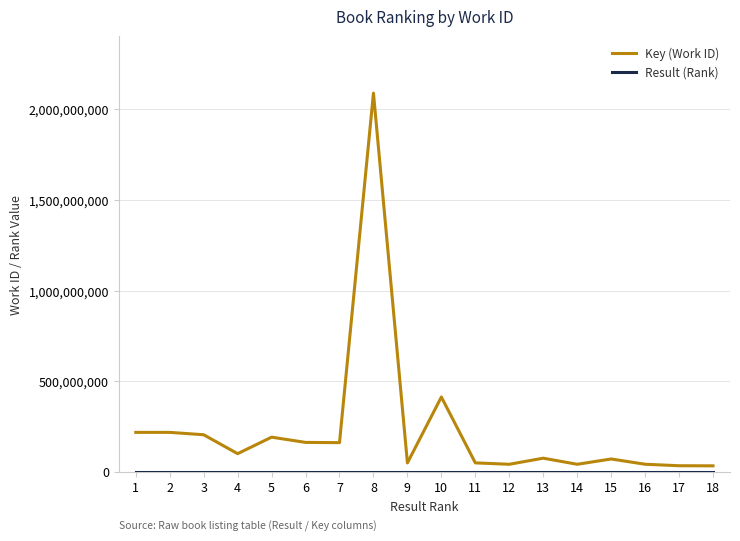

Which series has the widest spread of values?

Key (Work ID)